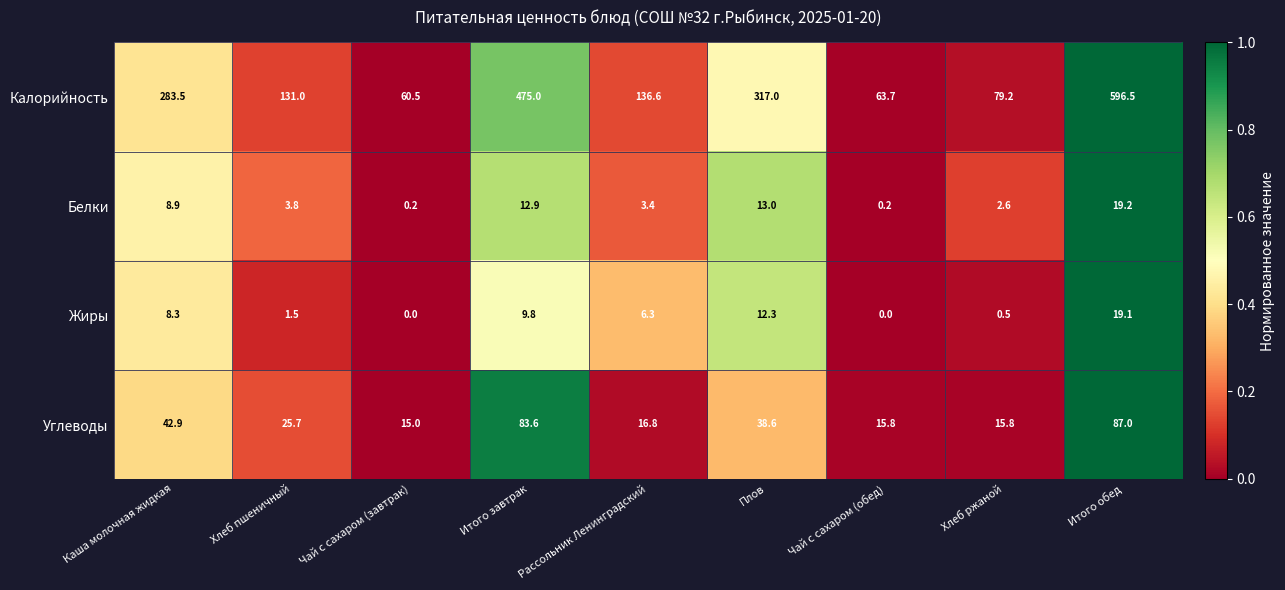

At which label is Углеводы closest to 51?

Каша молочная жидкая